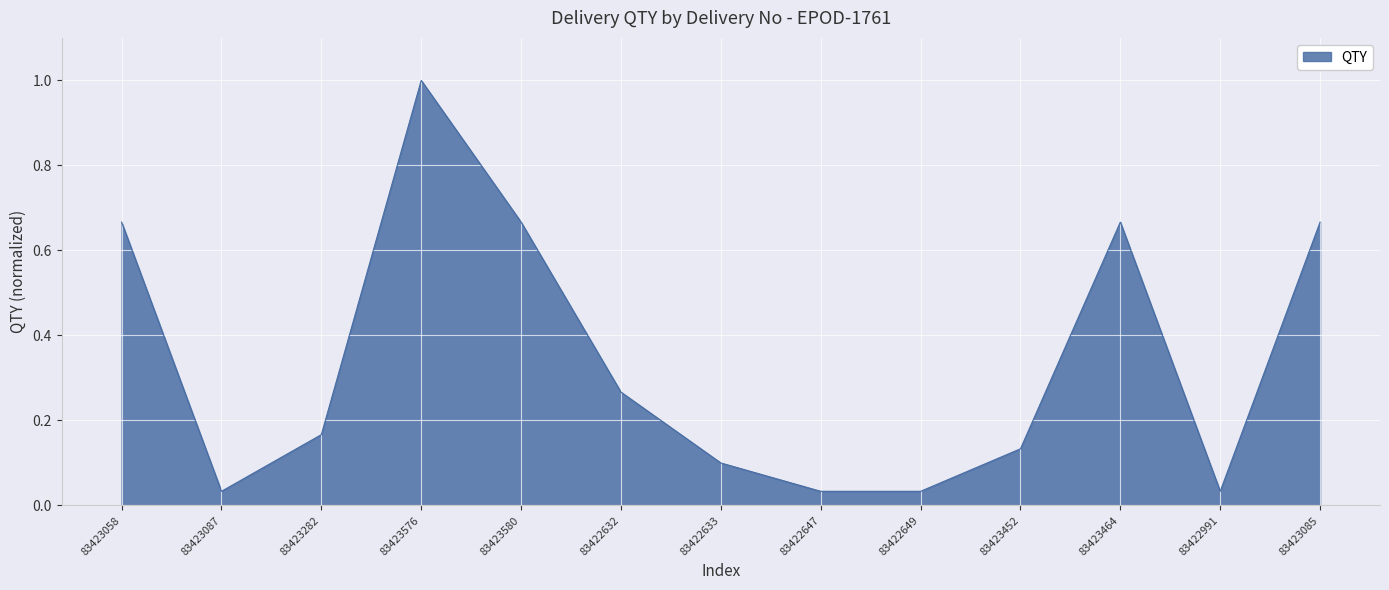

At which category does the data reach its first local valley?

83423087